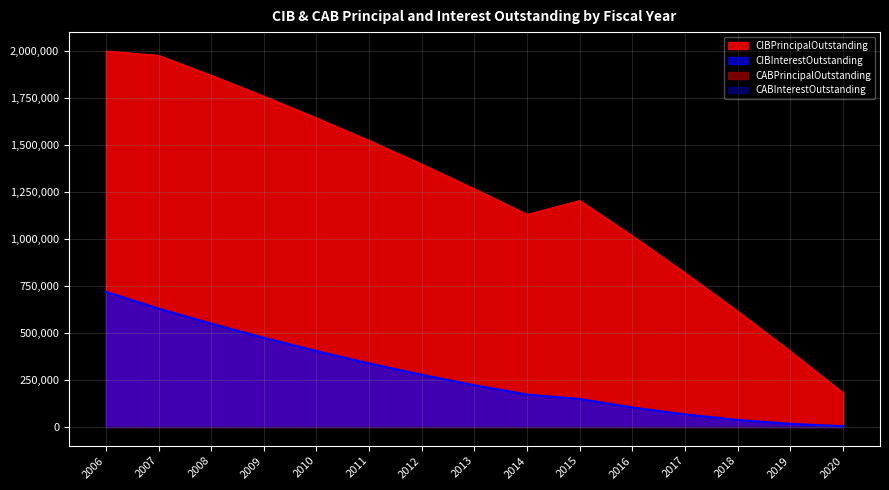

True or false: CIBInterestOutstanding has more than 2 points higher than both neighbors.

False